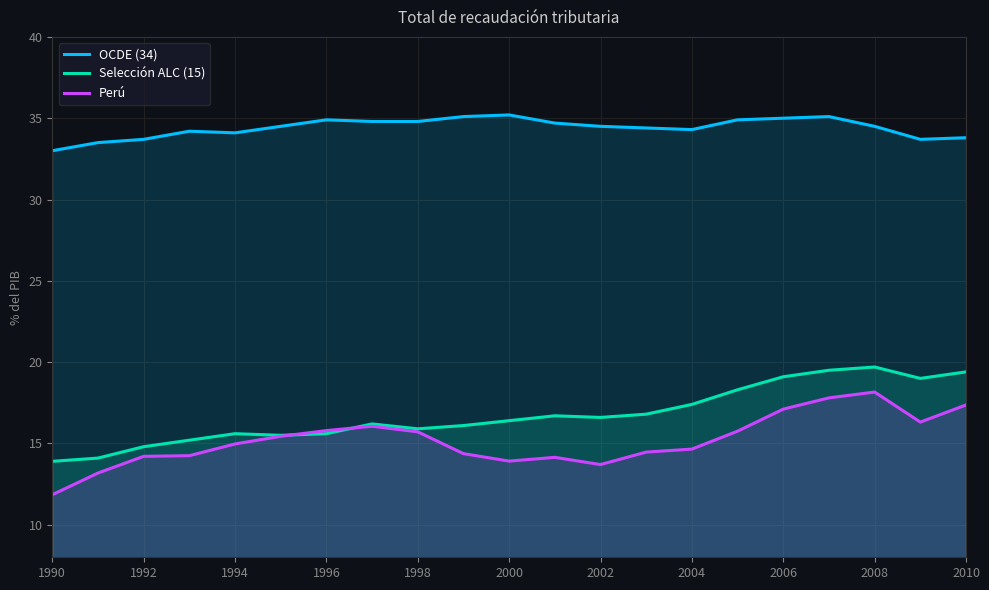

What is the greatest value displayed?

35.2